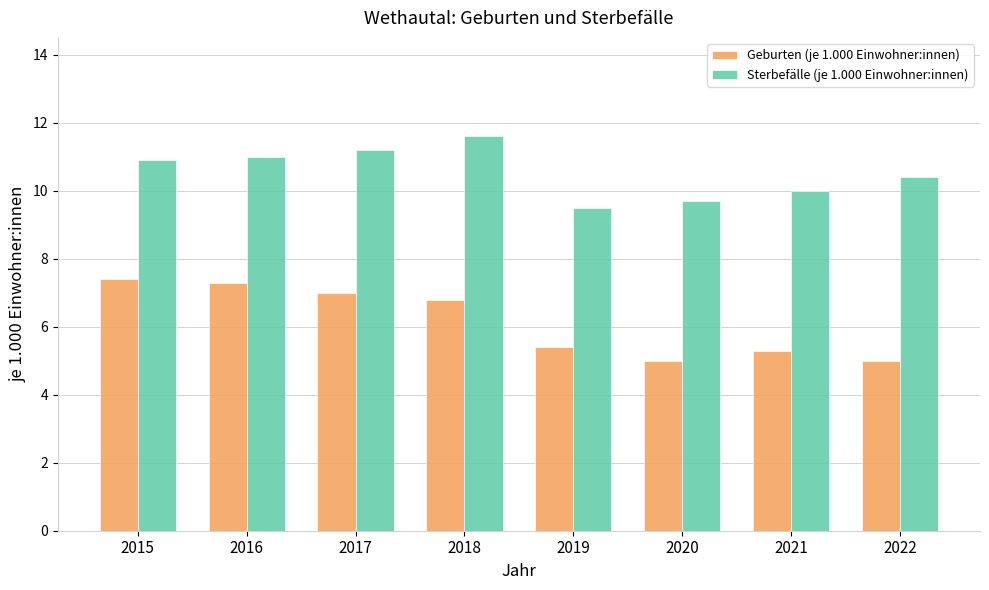

Which category has the highest value in the Sterbefälle (je 1.000 Einwohner:innen) series?

2018